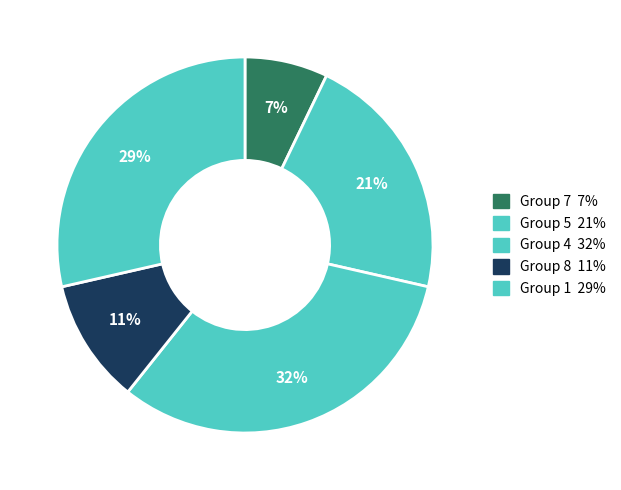

How many segments does this pie chart have?

5